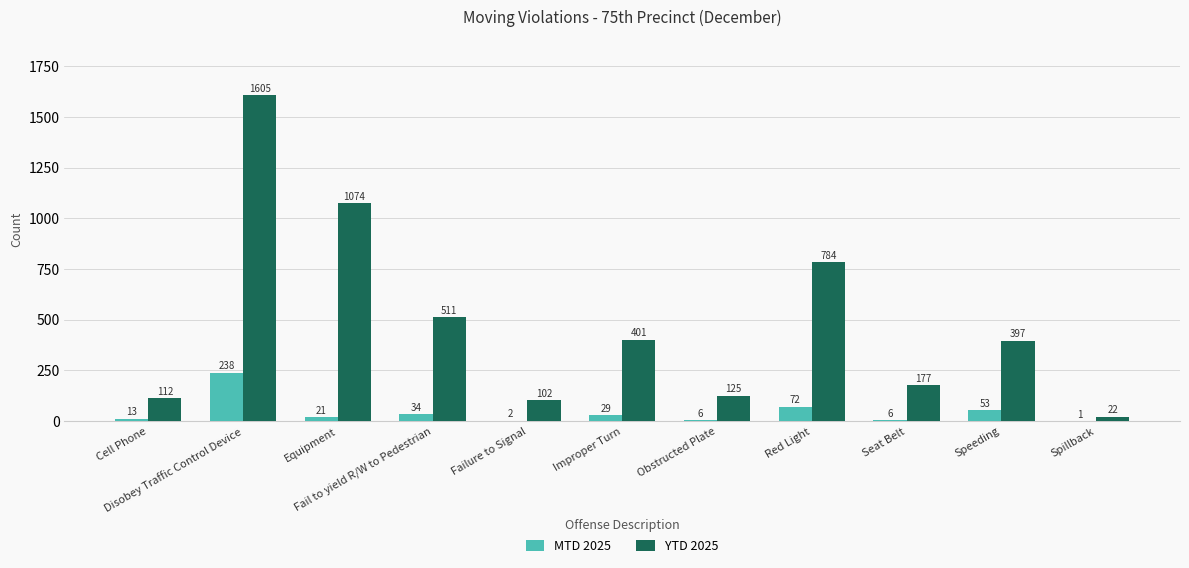

What is the maximum value for MTD 2025?

238